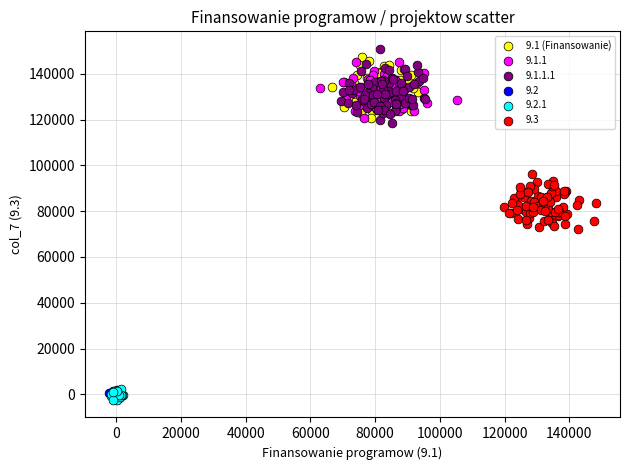

Which series contains the highest Y value?

9.1.1.1